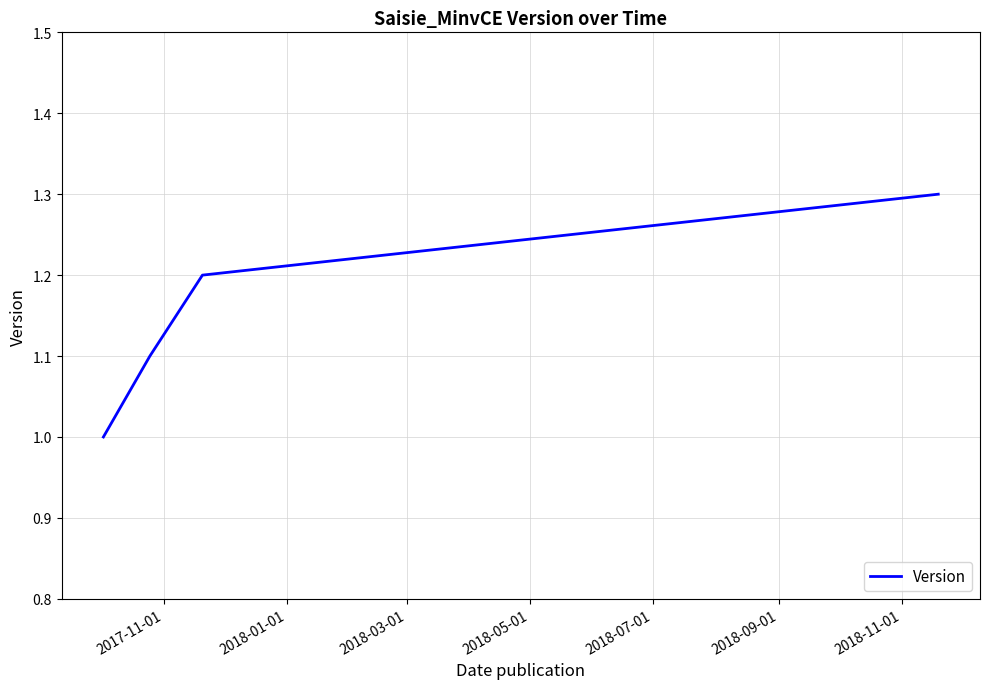

What is the greatest value displayed?

1.3